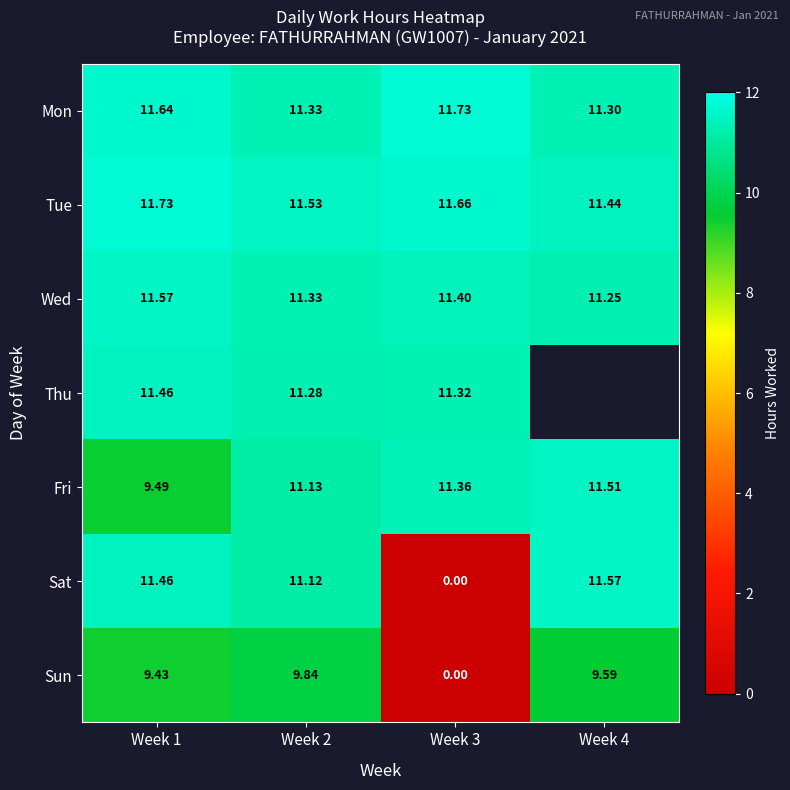

Between Week 1 and Week 2, which series saw the biggest shift?

Fri